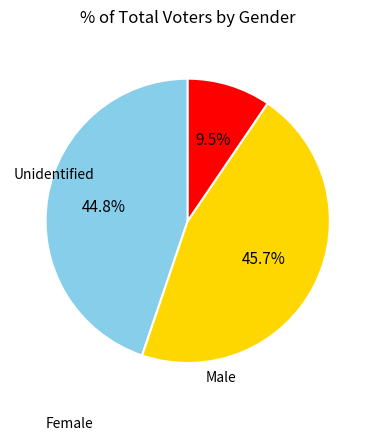

How many slices are in this pie chart?

3